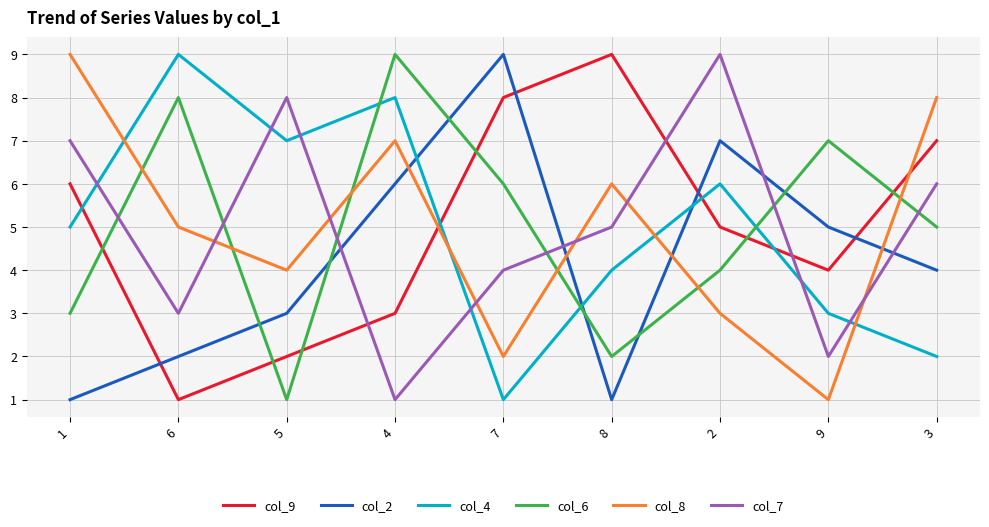

At how many categories does at least one series exceed 2?

9